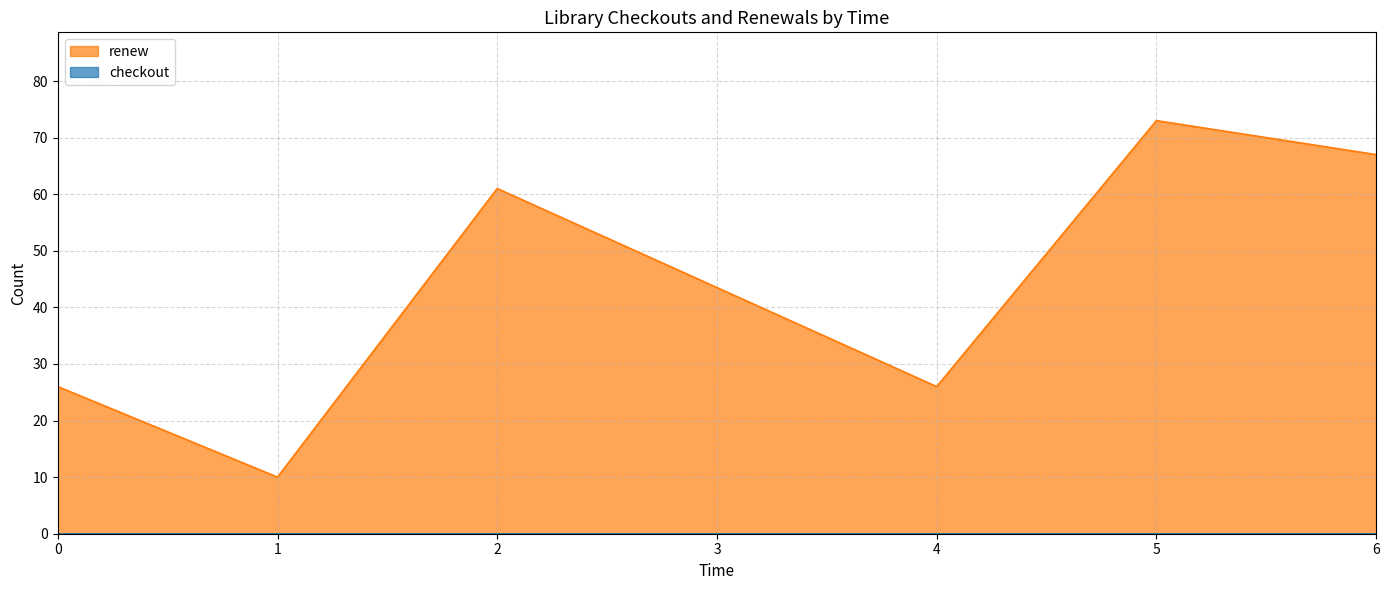

Does the chart display data point markers on the line(s)?

No